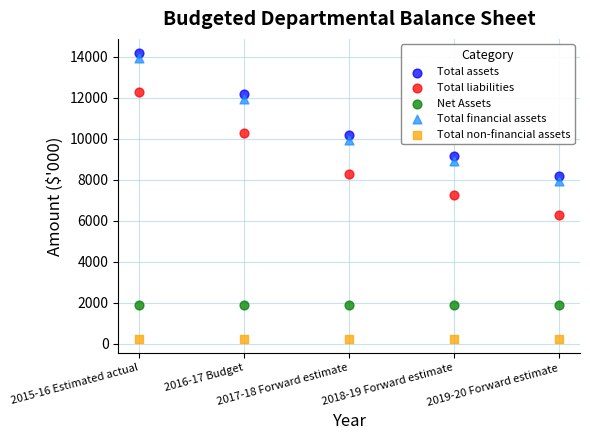

Which series contains the lowest Y value?

Total non-financial assets